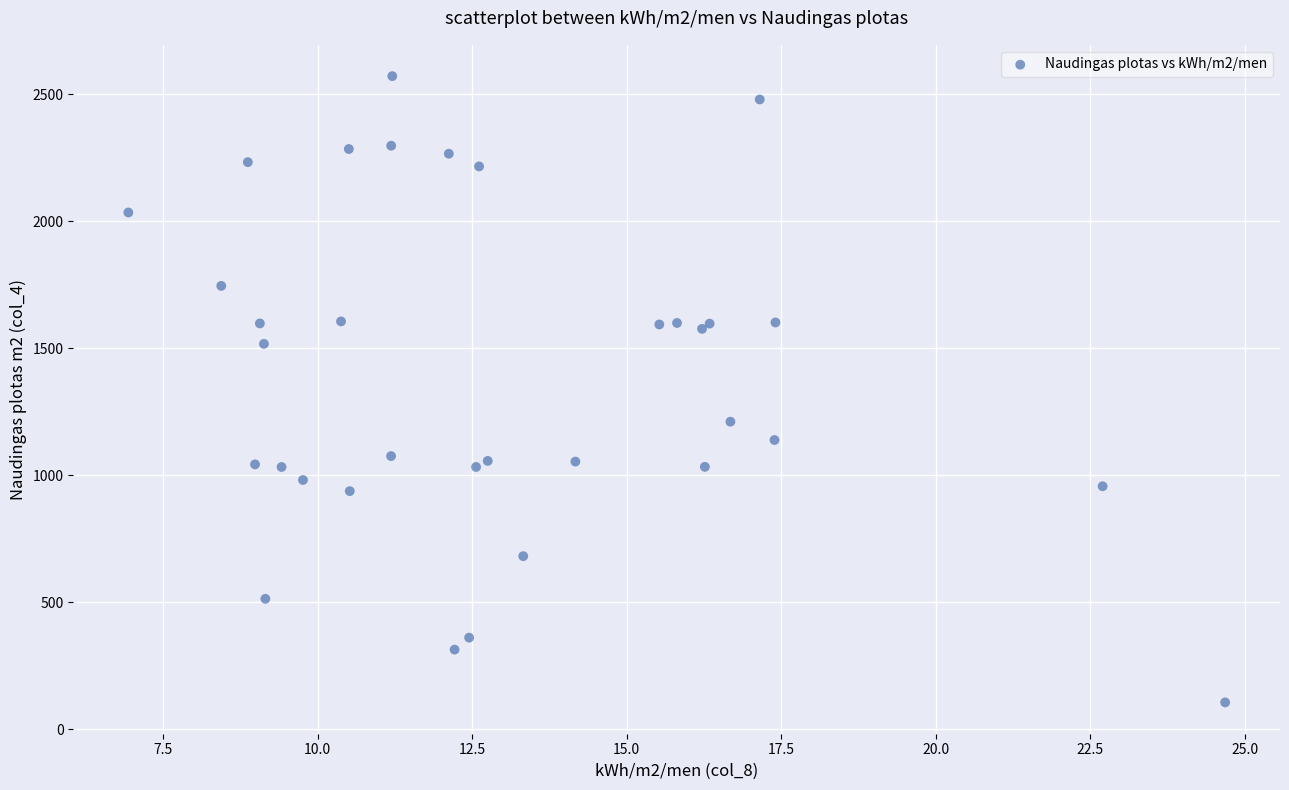

What Y value in the scatter plot is closest to 1338?

1210.5